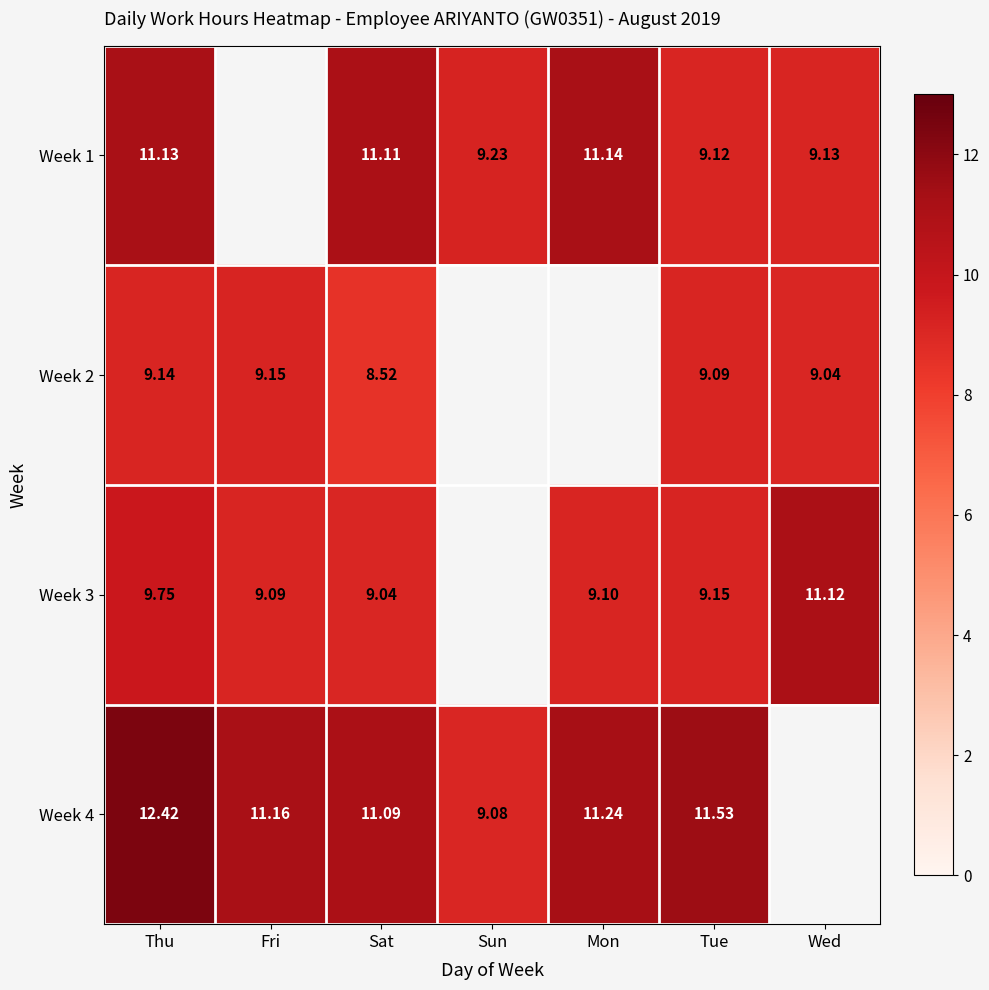

What is the minimum value shown in the chart?

8.5